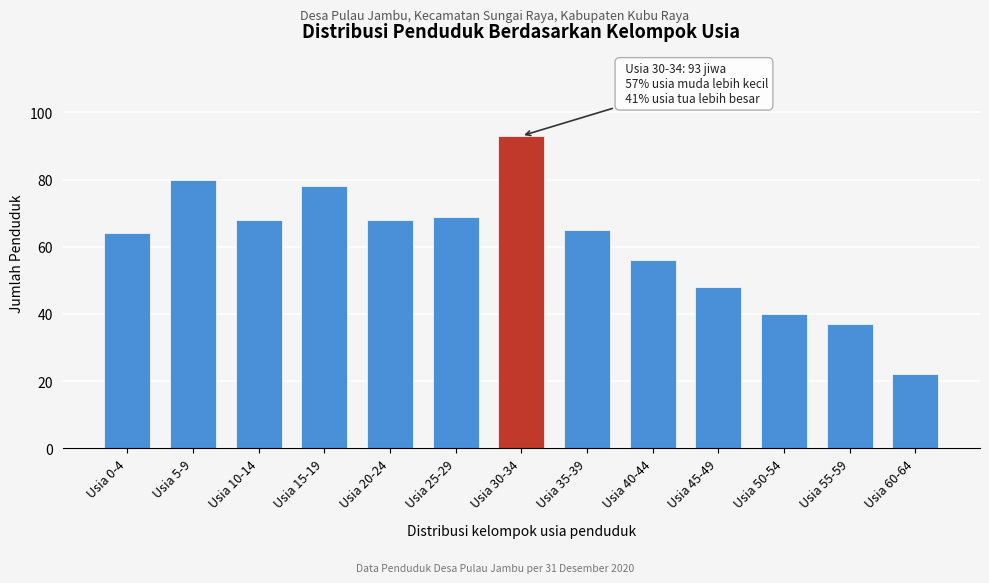

Reading left to right, what are all the values shown in this chart?

64	80	68	78	68	69	93	65	56	48	40	37	22